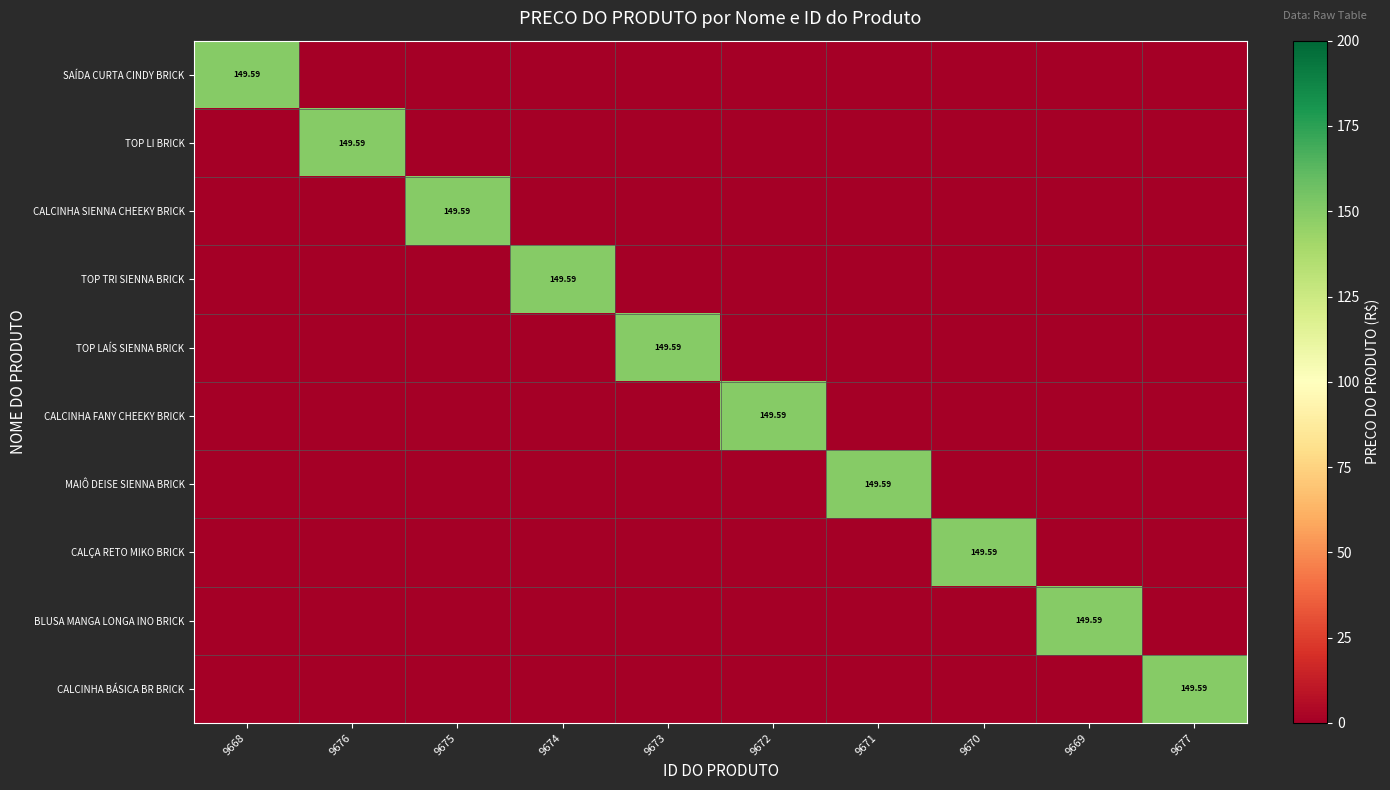

What is the total value across all series at 9668?

149.6